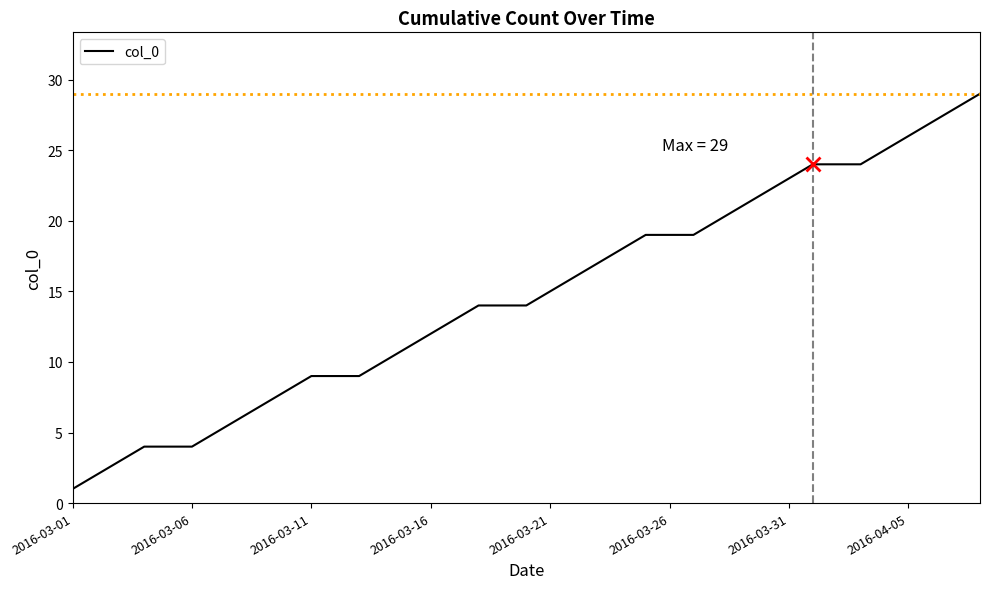

What is the maximum value shown in the chart?

29